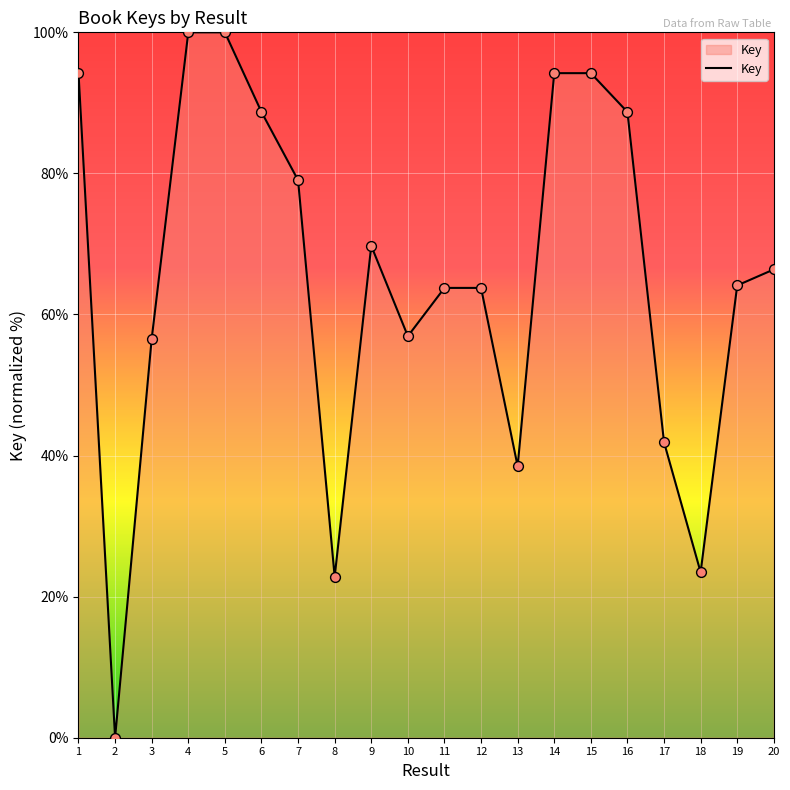

Which has a higher value, 10 or 12?

12